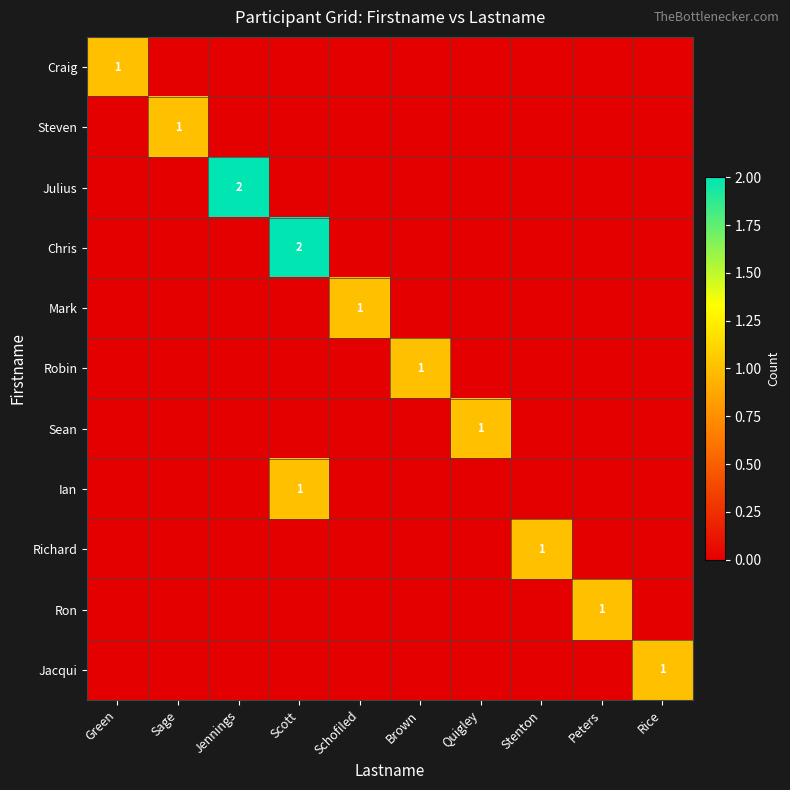

Is it true that Robin equals 0 at Brown?

False